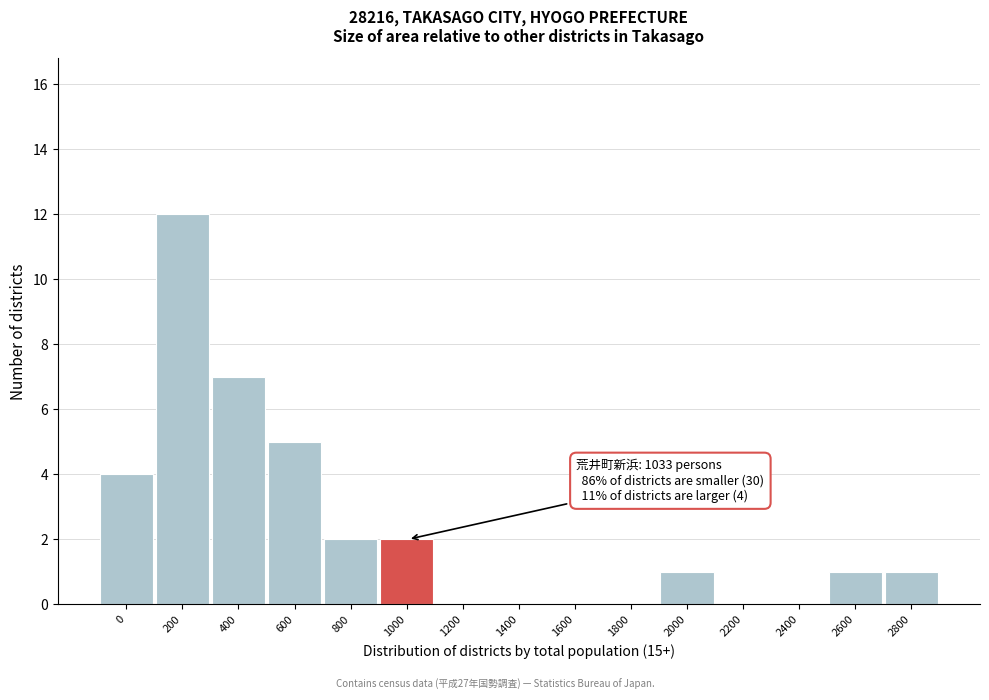

Reading right to left, transcribe all the data shown in this chart.

2800=1	2600=1	2400=0	2200=0	2000=1	1800=0	1600=0	1400=0	1200=0	1000=2	800=2	600=5	400=7	200=12	0=4